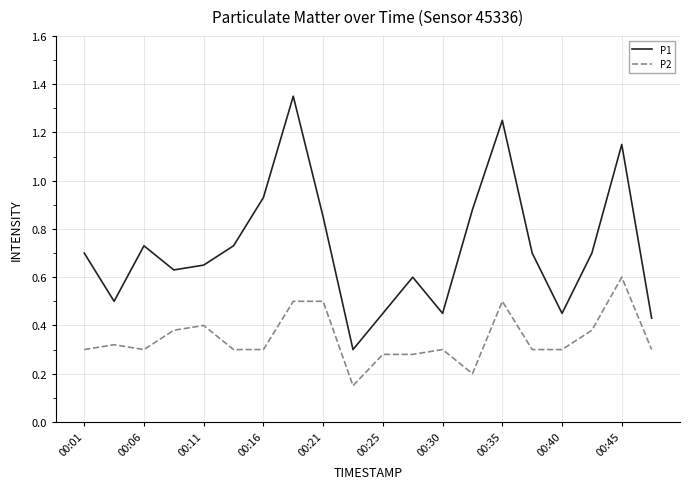

List the series in order of their peak value, highest first.

P1, P2